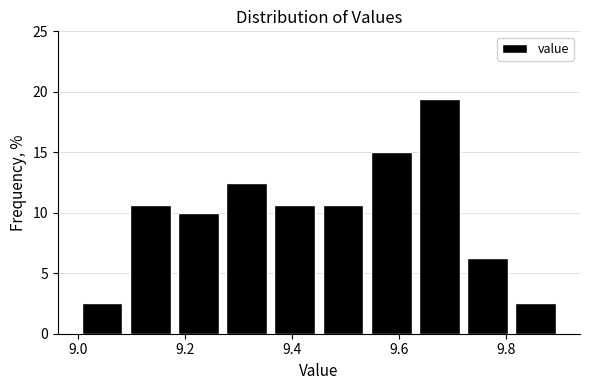

Which range on the x-axis has the tallest bar?

9.63 to 9.72